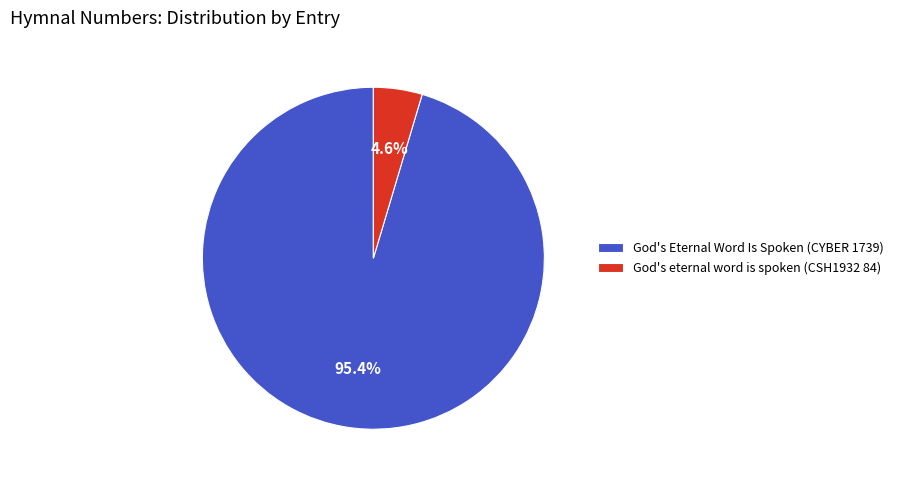

What is the total percentage of God's Eternal Word Is Spoken (CYBER 1739) and God's eternal word is spoken (CSH1932 84)?

100.0%